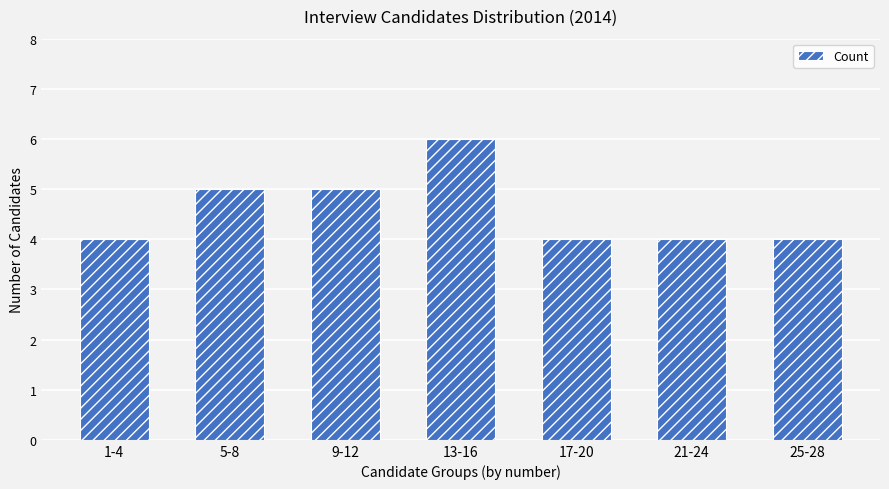

What is the difference between the values at 5-8 and 25-28?

1